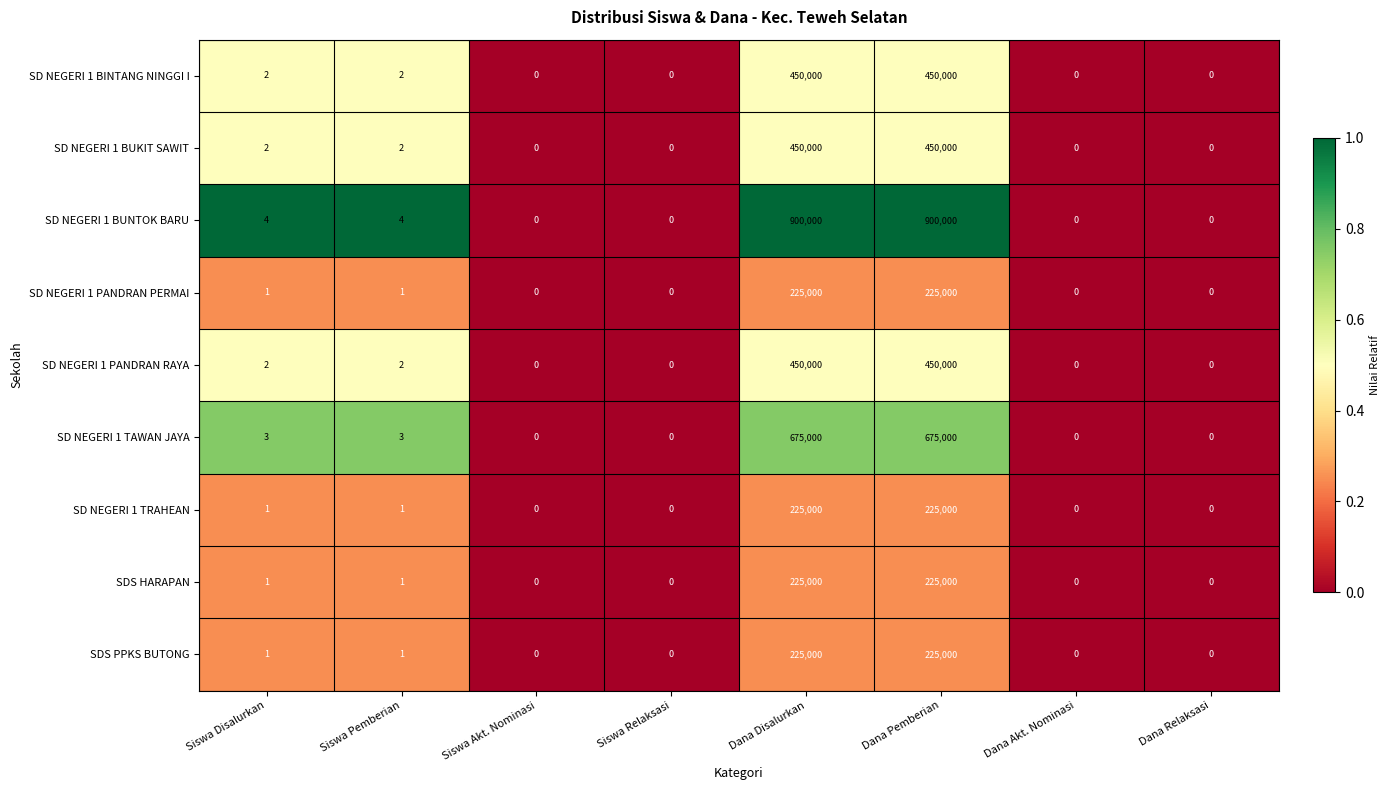

What is the total value across all series at Dana Disalurkan?

3825000